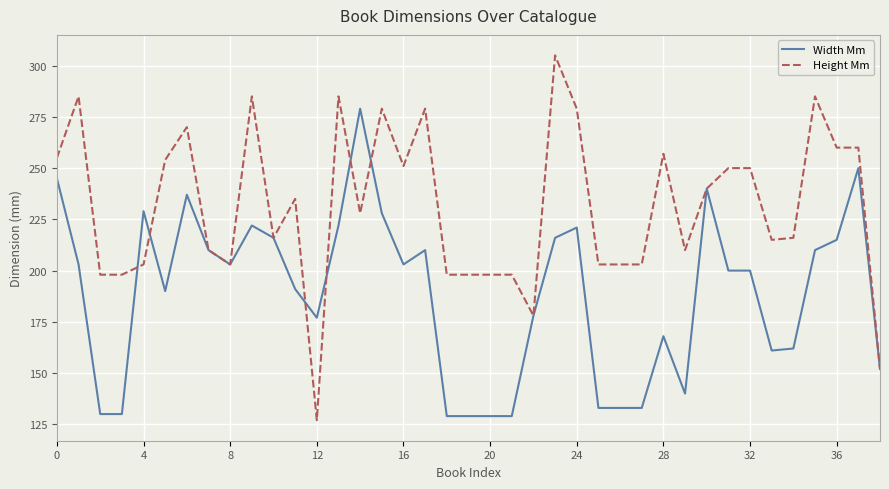

Rank the series by their average value, from lowest to highest.

Width Mm, Height Mm